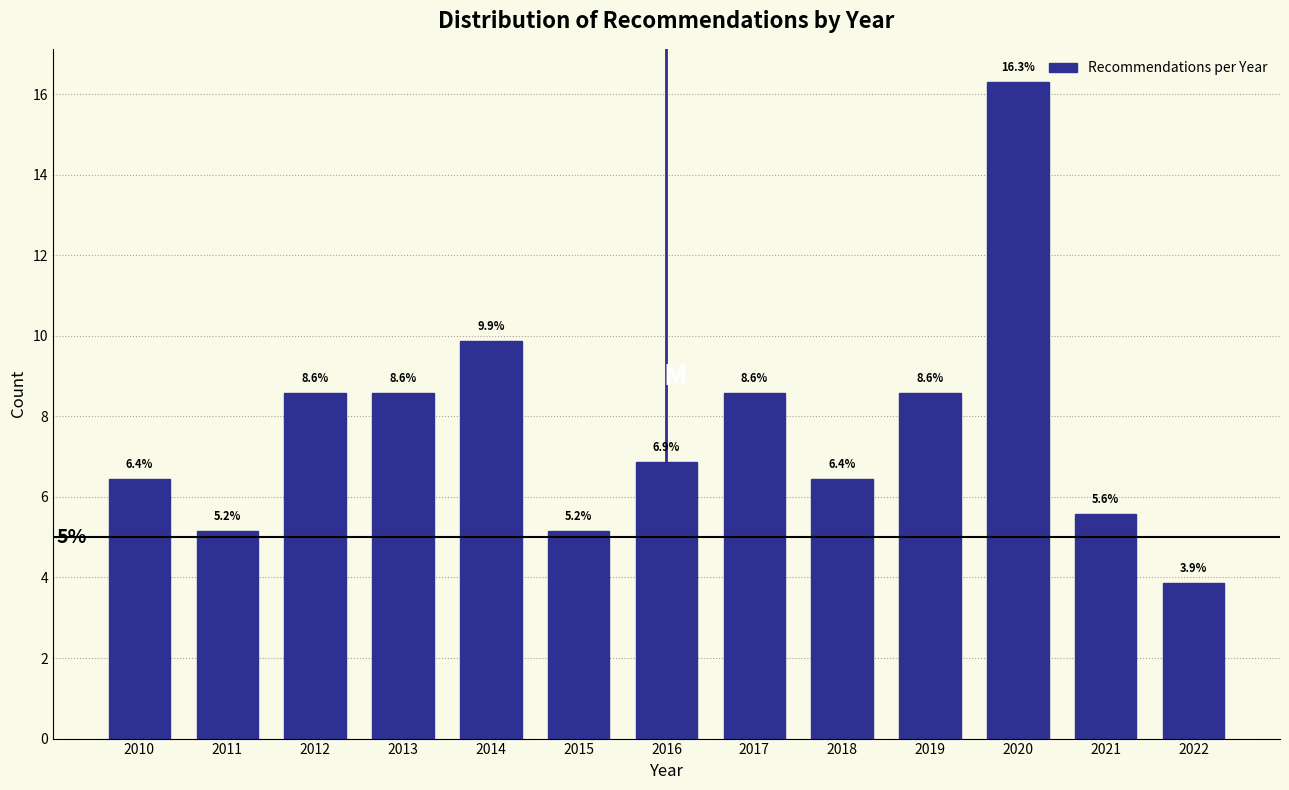

Reading left to right, extract all data points from this chart.

6.4	5.2	8.6	8.6	9.9	5.2	6.9	8.6	6.4	8.6	16.3	5.6	3.9